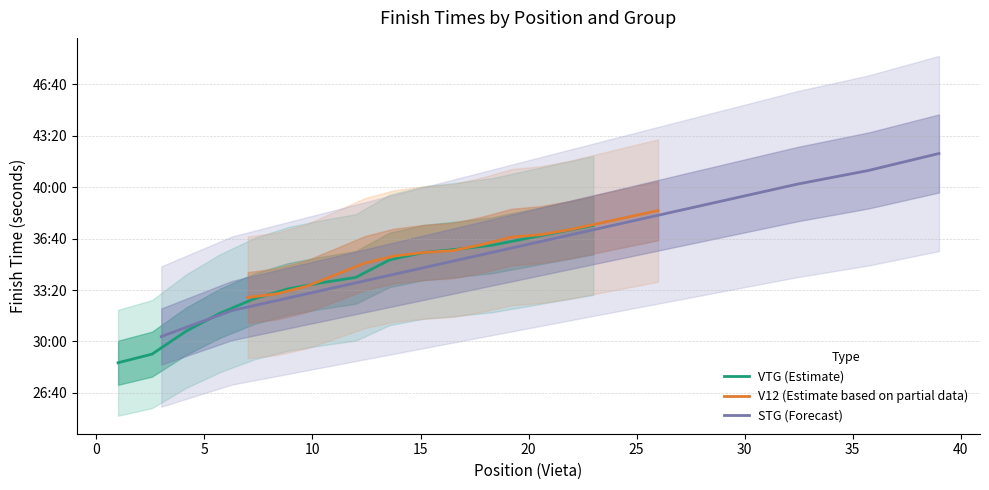

How many values in the V12 series exceed 2049?

7